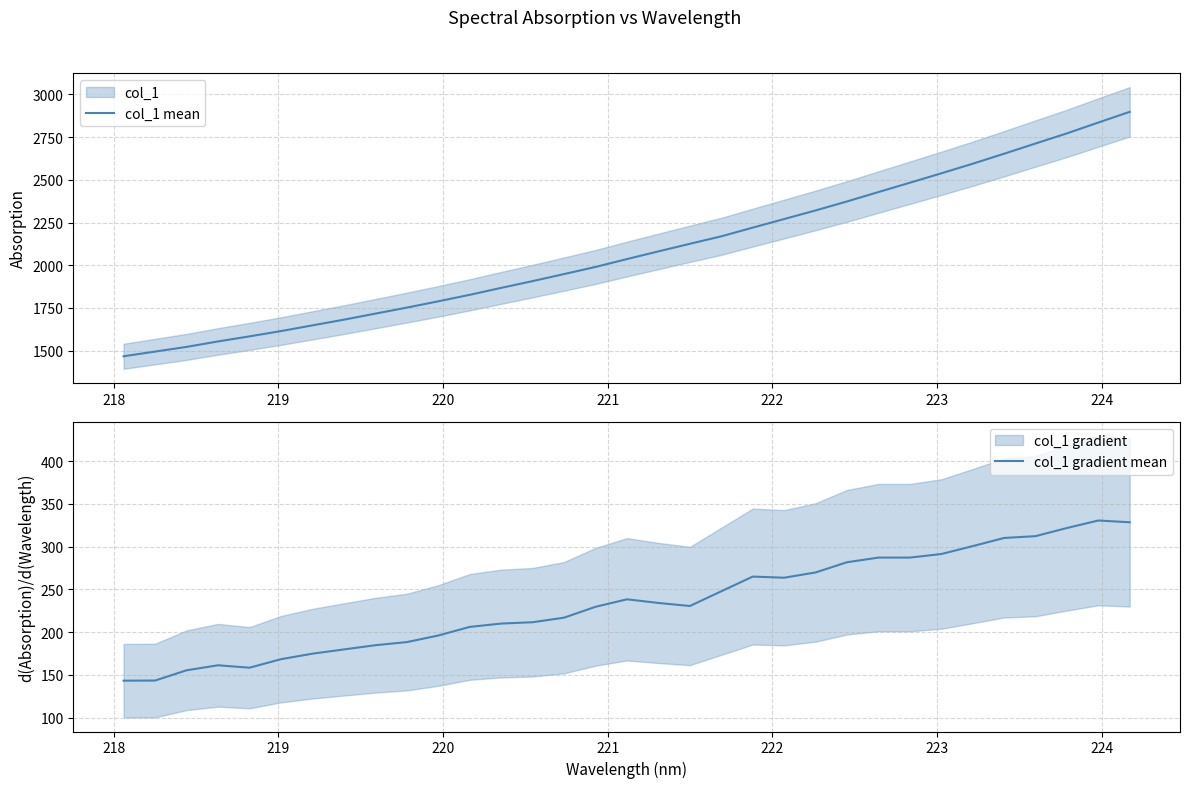

What is the difference between the second highest and second lowest values in the col_1 gradient mean series?

185.1